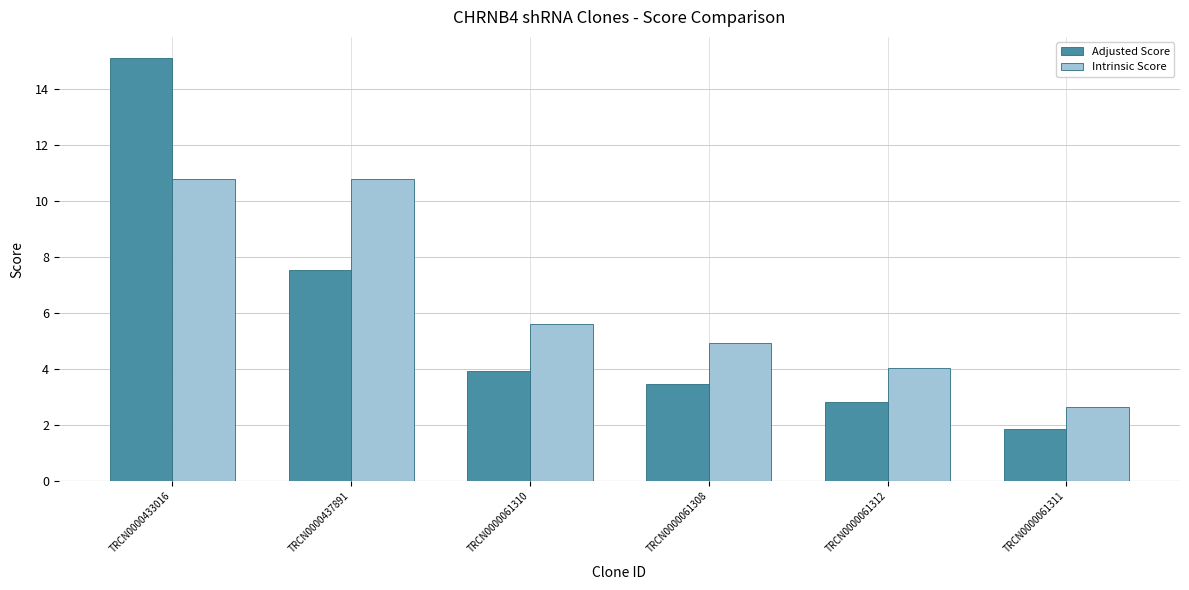

At which label is Adjusted Score closest to 8?

TRCN0000437891